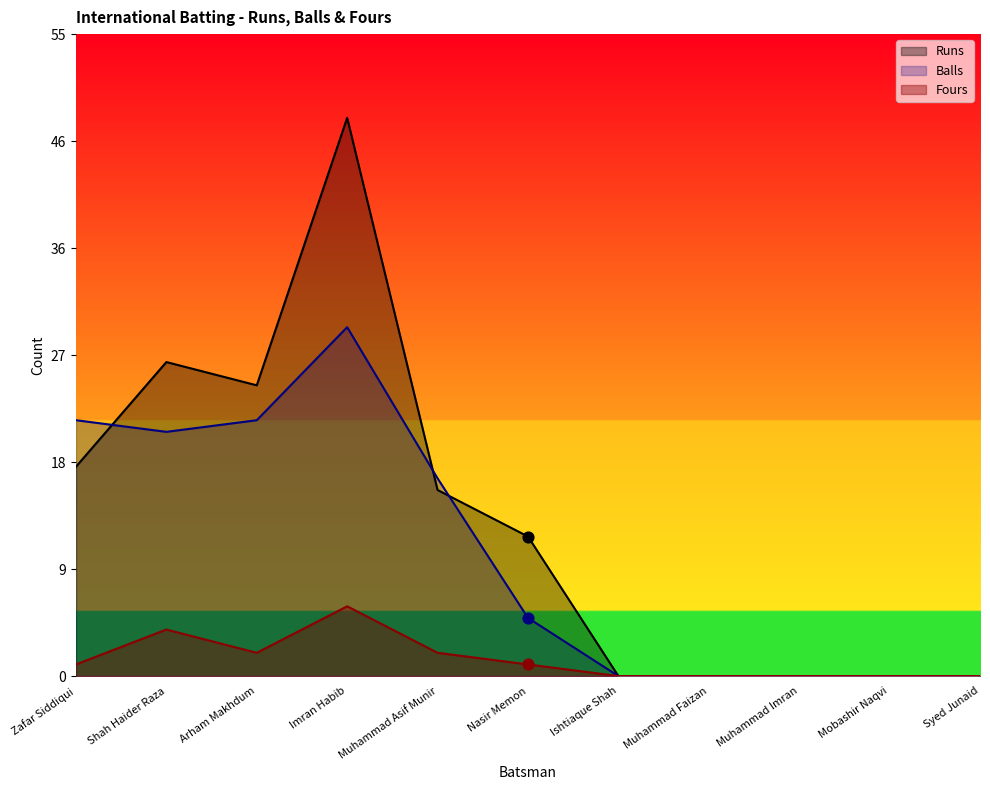

What are all the series names shown in the legend?

Runs, Balls, Fours